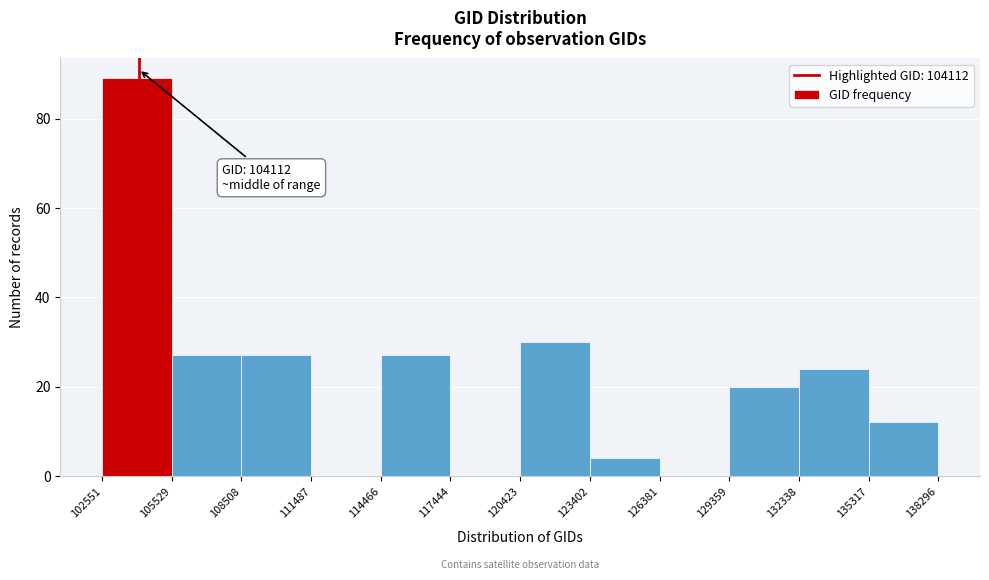

Over which range of the x-axis is the bar tallest?

102551 to 105529